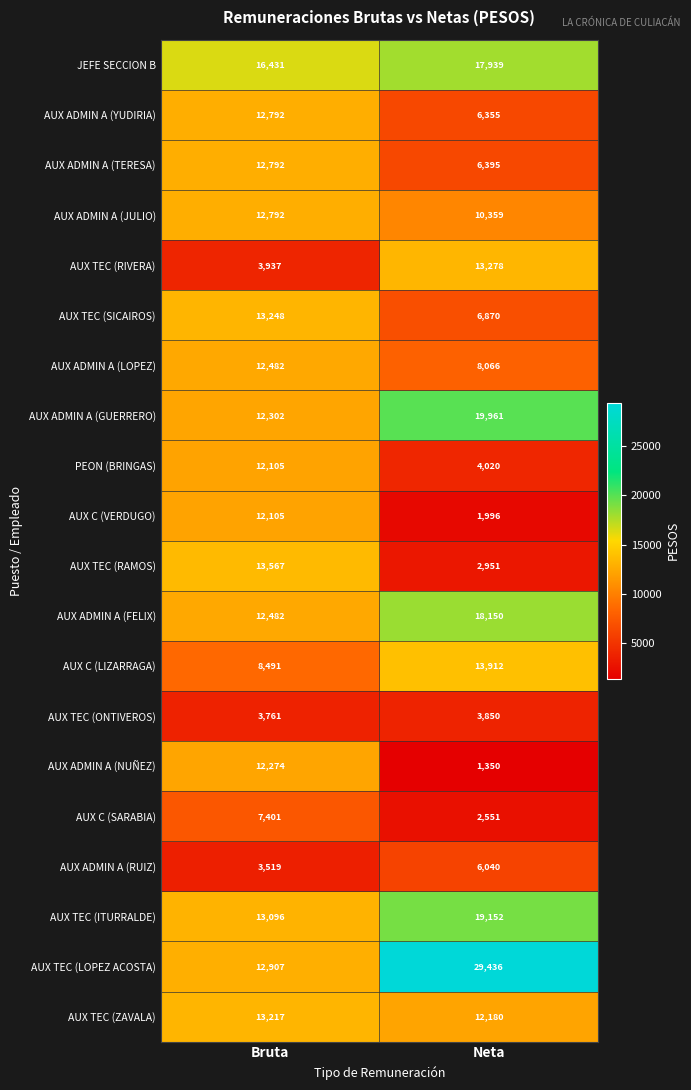

Rank the categories by AUX C (SARABIA) value from lowest to highest.

Neta, Bruta